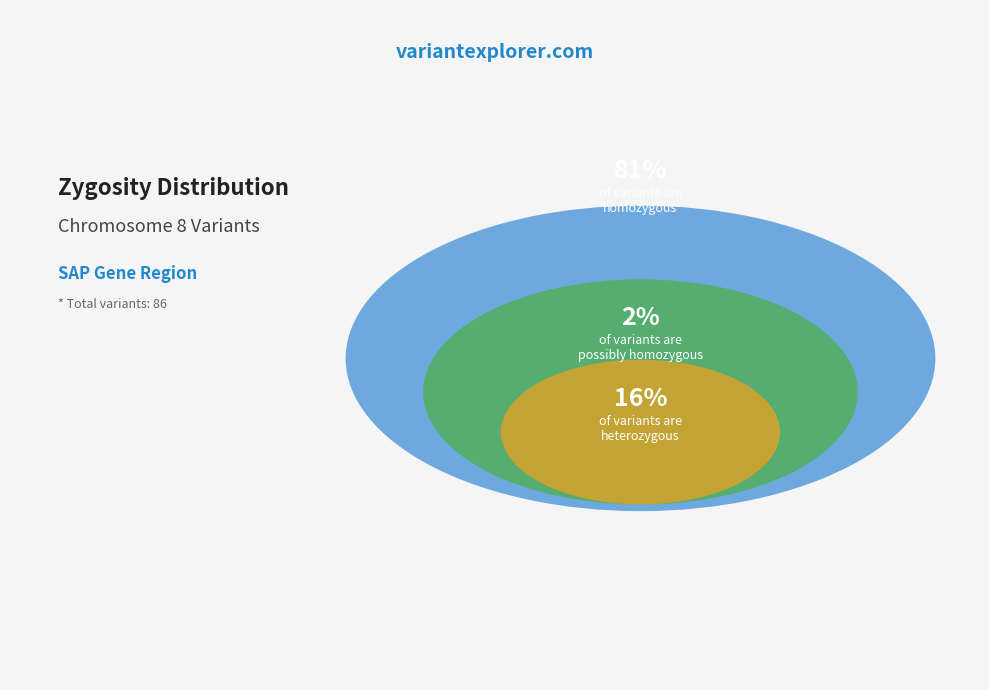

What is the change in value from possibly homozygous to other?

+11